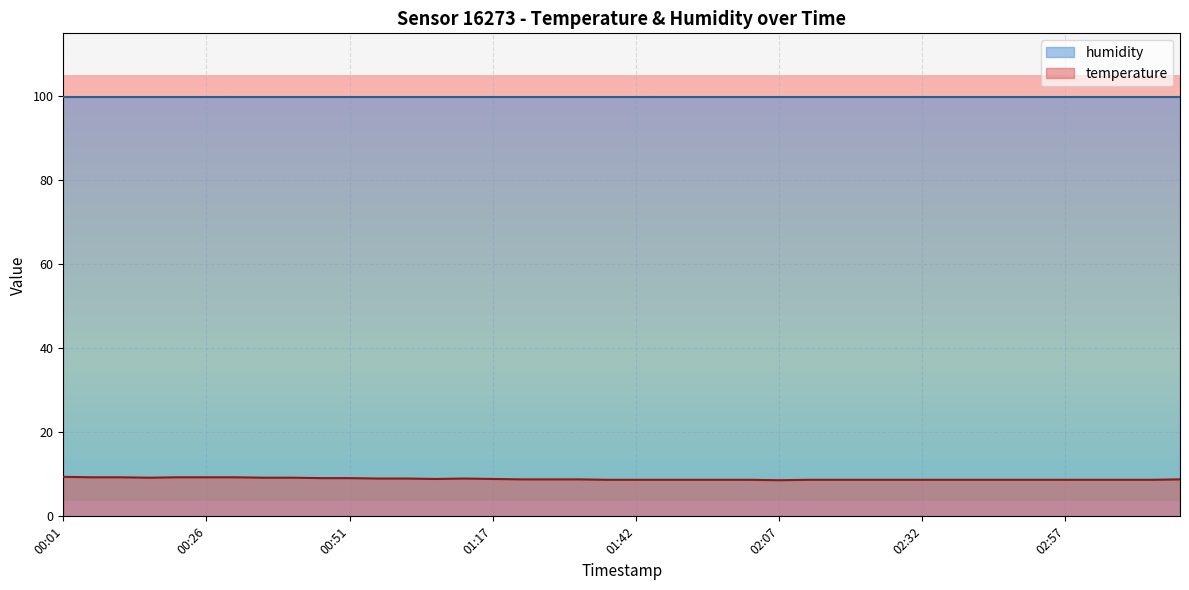

What is the sum of the values at 2023-04-25T00:41:47 and 2023-04-25T02:42:45?

17.9